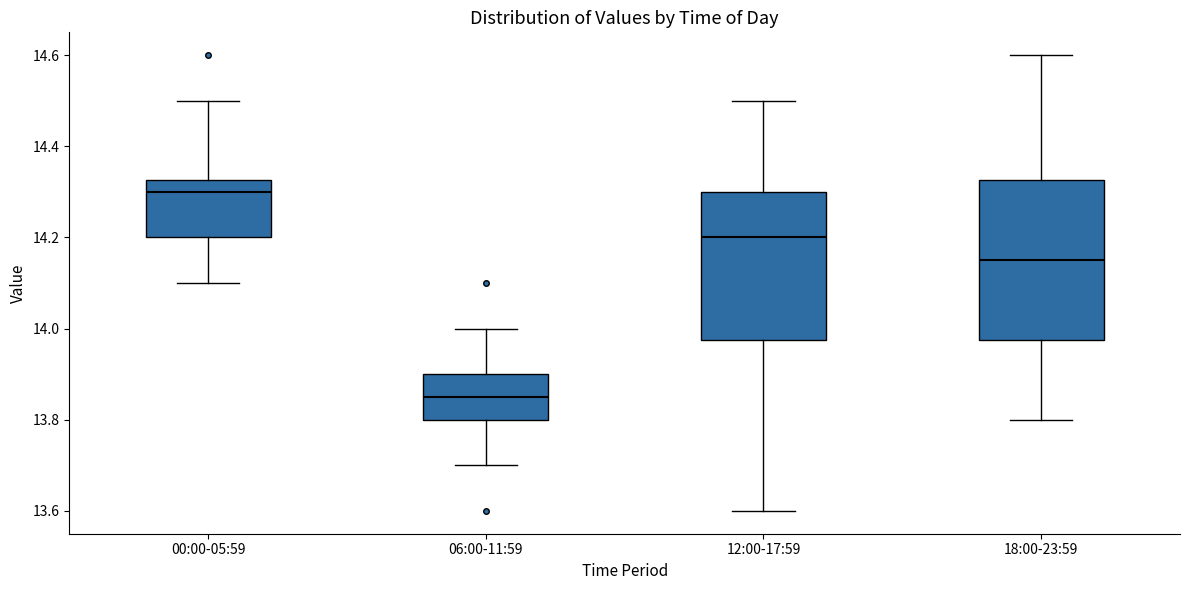

Where does the lower whisker of the box for 00:00-05:59 end on the y-axis? The values are not printed on the chart, so give them approximately, as read against the axis.

14.10